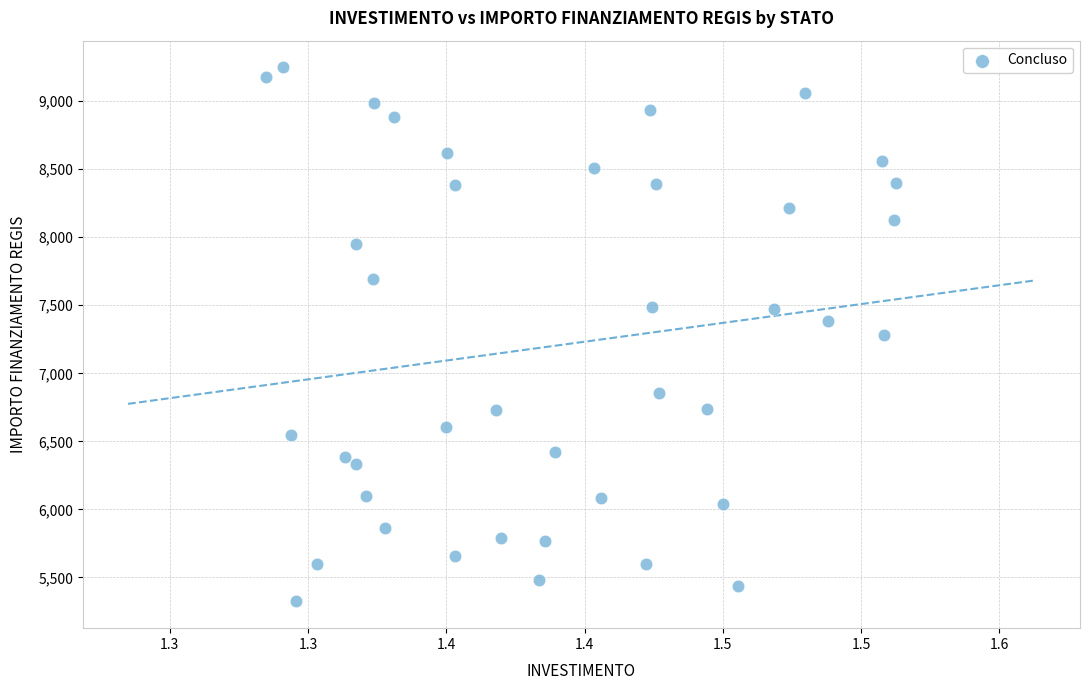

What is the range of Y values (max minus min)?

3925.5